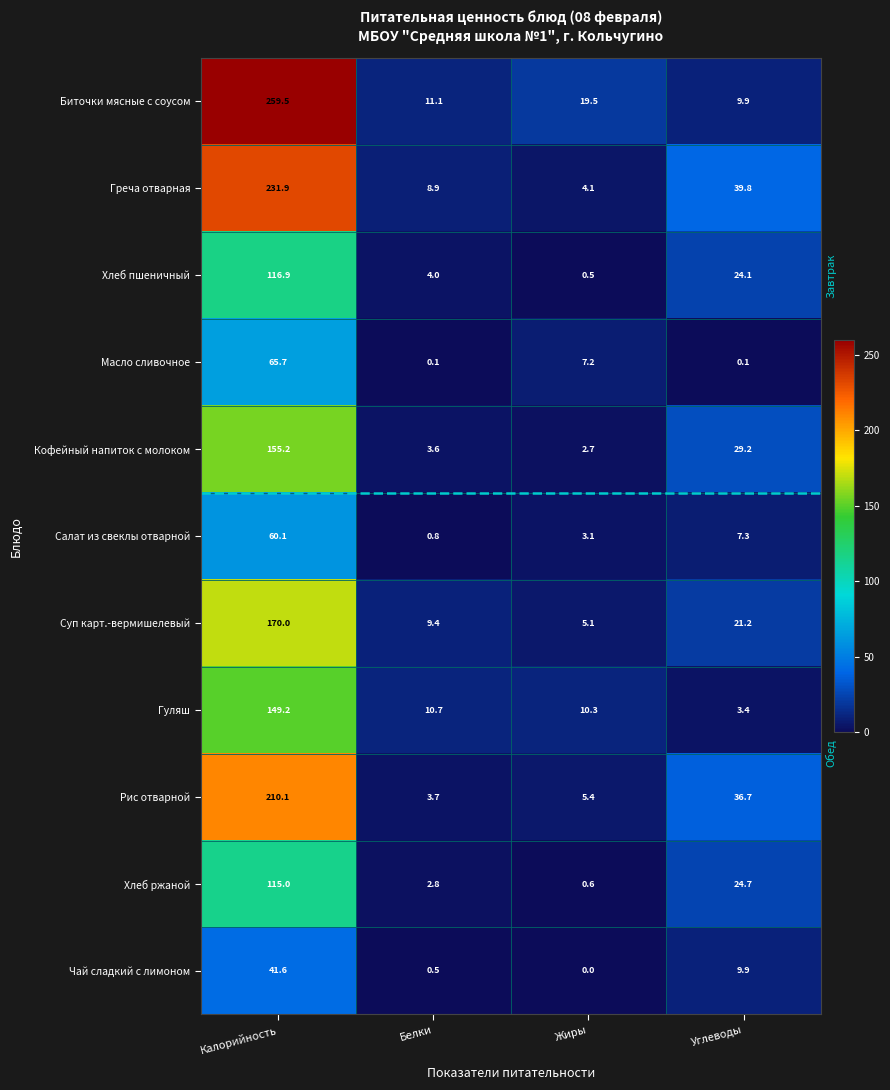

The value of Суп карт.-вермишелевый at Жиры is 5.1. True or false?

True